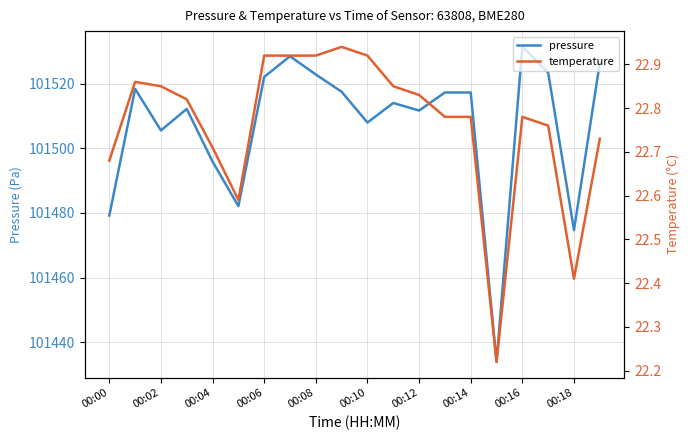

What is the minimum value for pressure?

101433.9